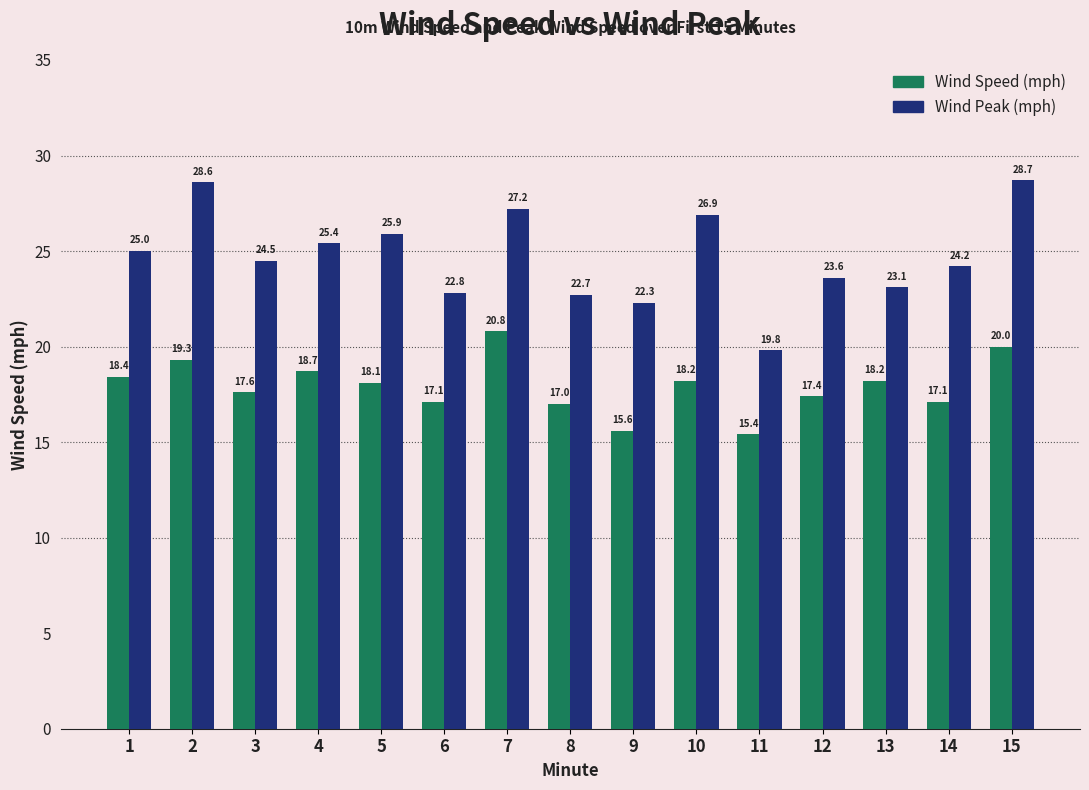

Rank the series by their average value, from lowest to highest.

Wind Speed (mph), Wind Peak (mph)